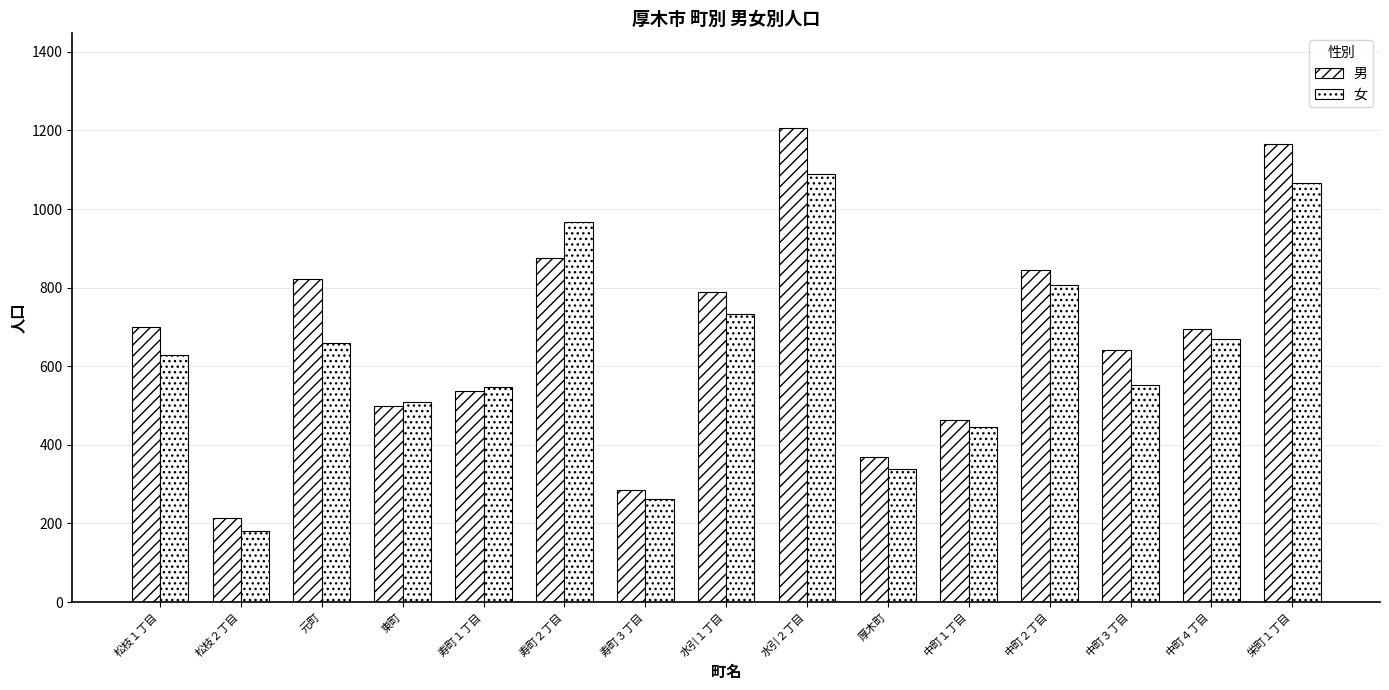

How many data points in 女 are less than 629?

7